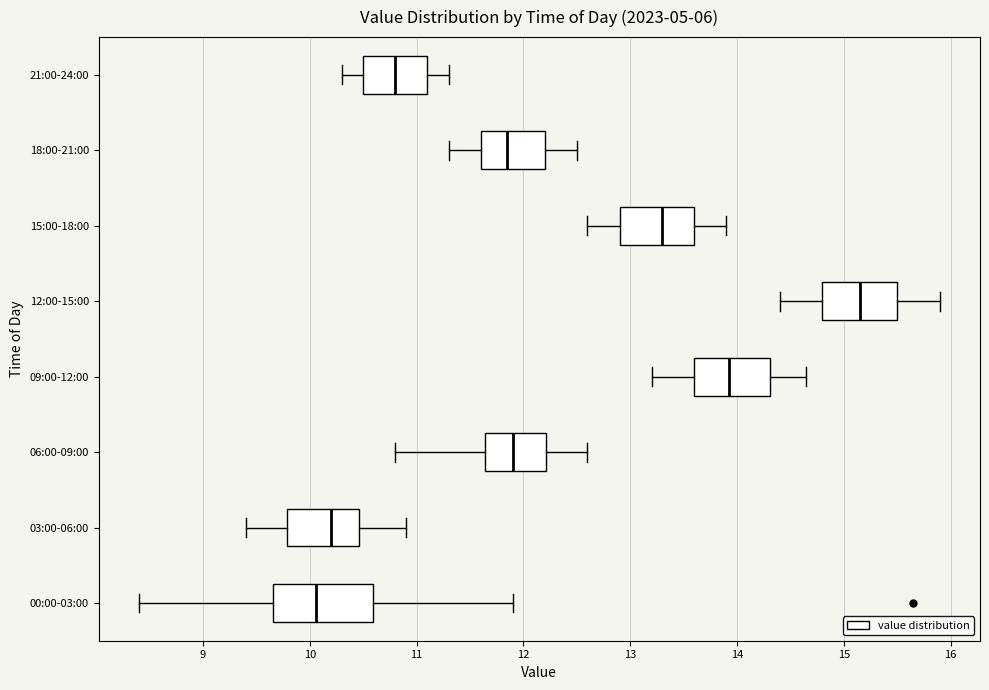

Reading bottom to top, read every box against the x-axis: the position of its median line, the range the box covers, and the ends of its whiskers. The values are not printed on the chart, so give them approximately, as read against the axis.

00:00-03:00: median 10.1, box 9.7 to 10.6, whiskers 8.4 to 11.9
03:00-06:00: median 10.2, box 9.8 to 10.5, whiskers 9.4 to 10.9
06:00-09:00: median 11.9, box 11.6 to 12.2, whiskers 10.8 to 12.6
09:00-12:00: median 13.9, box 13.6 to 14.3, whiskers 13.2 to 14.7
12:00-15:00: median 15.2, box 14.8 to 15.5, whiskers 14.4 to 15.9
15:00-18:00: median 13.3, box 12.9 to 13.6, whiskers 12.6 to 13.9
18:00-21:00: median 11.9, box 11.6 to 12.2, whiskers 11.3 to 12.5
21:00-24:00: median 10.8, box 10.5 to 11.1, whiskers 10.3 to 11.3